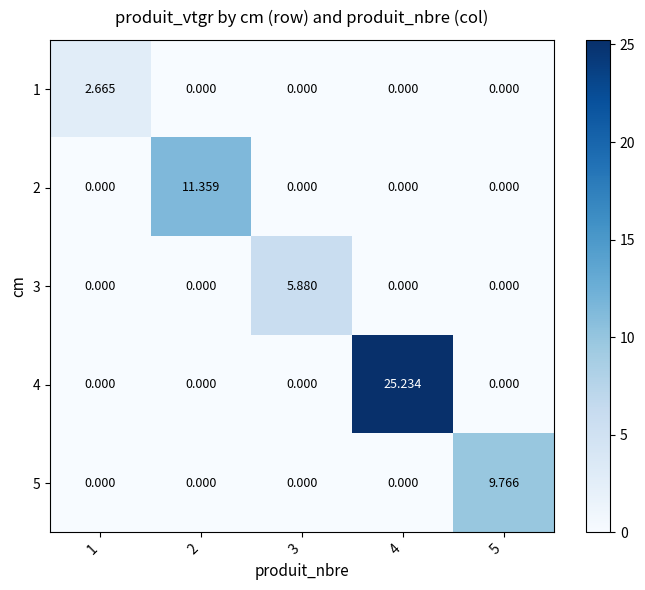

At 5, list the series in order from largest to smallest.

5, 1, 2, 3, 4